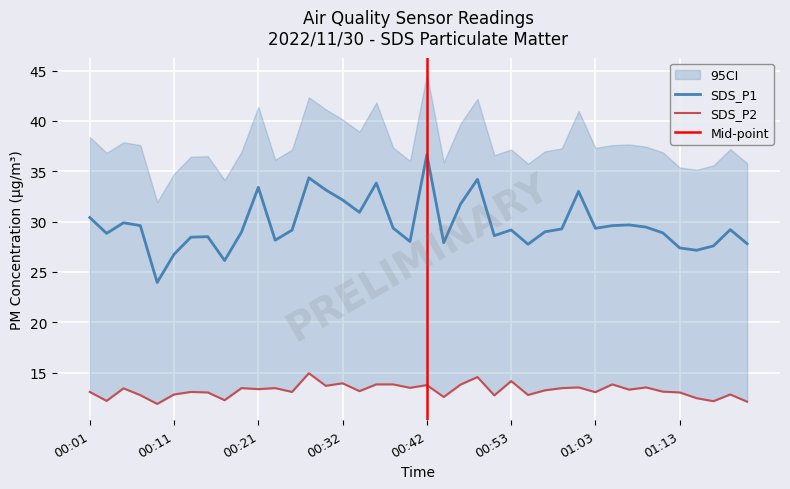

Where is the first local maximum for SDS_P1?

00:05